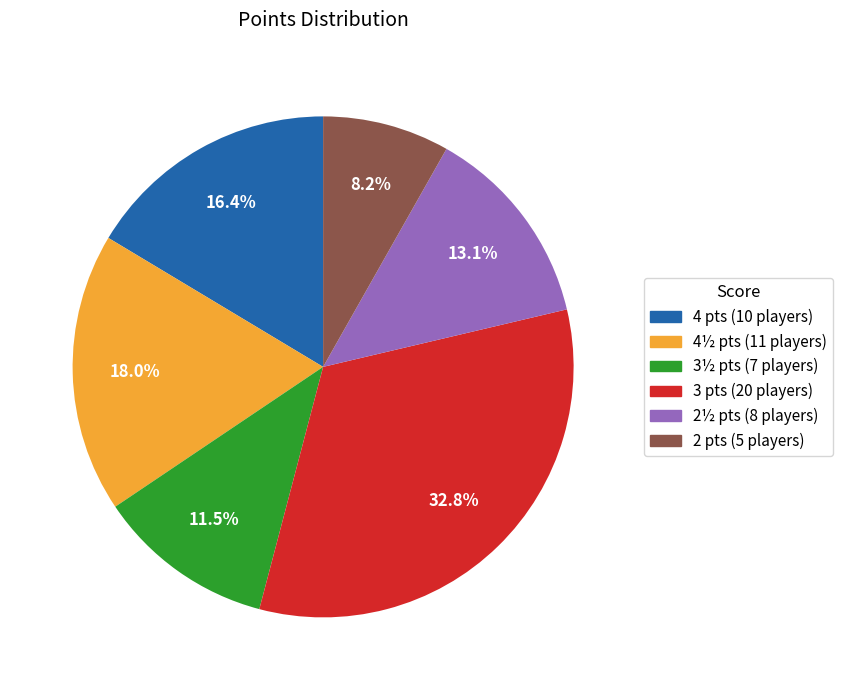

Is there any slice that represents more than half of the pie?

No